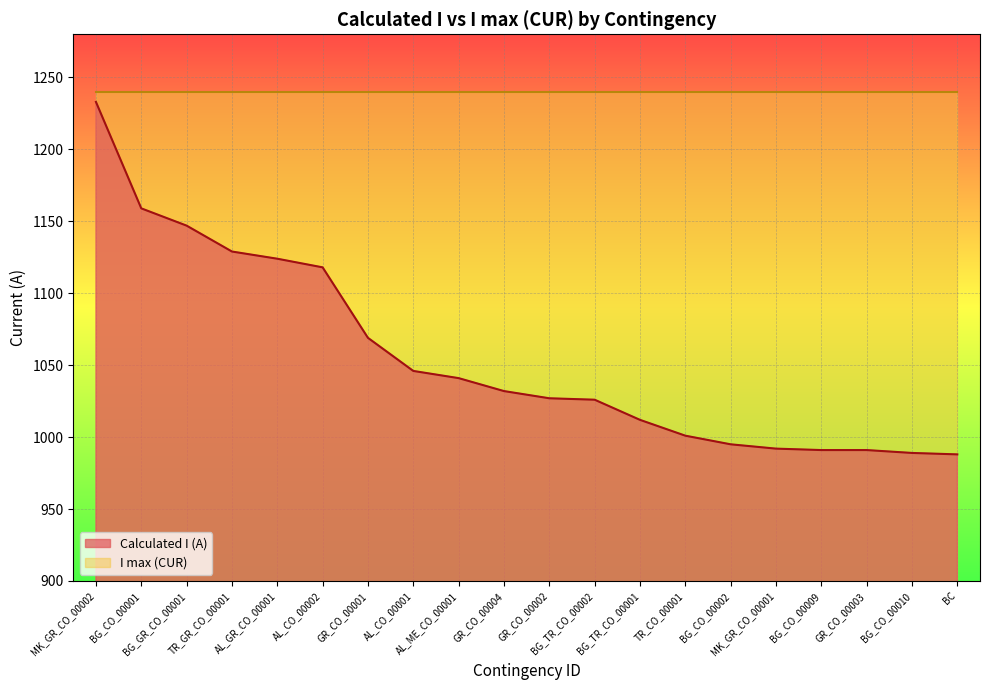

What is the change in value from MK_GR_CO_00002 to BG_CO_00002?

-238